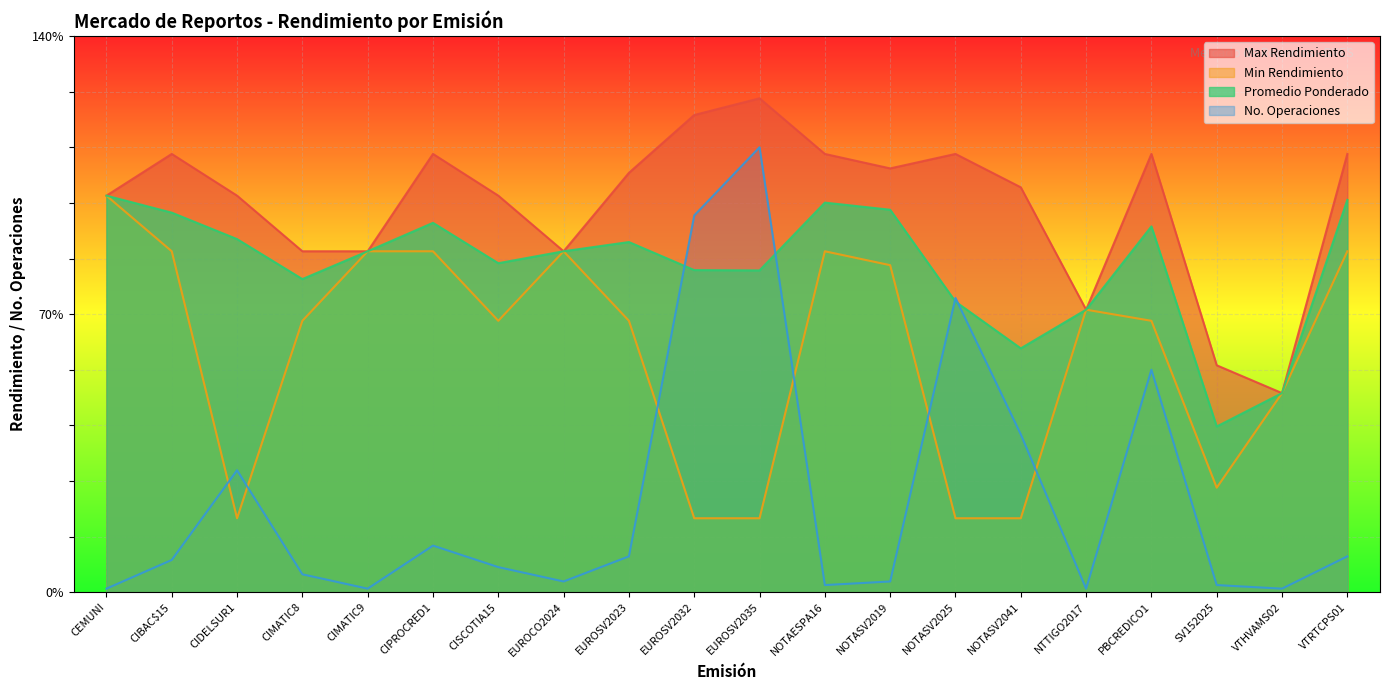

True or false: No. Operaciones and Max Rendimiento intersect in this chart.

False